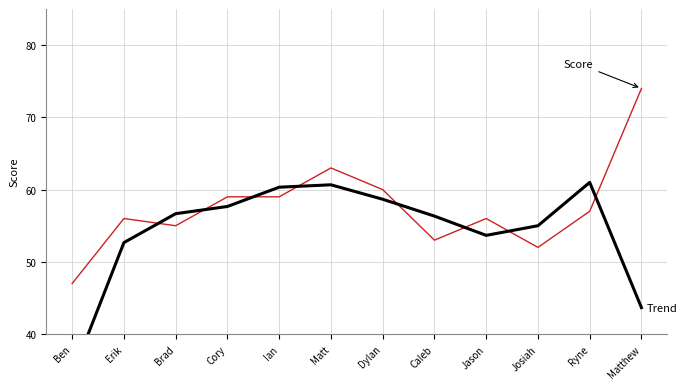

How many lines are shown in the chart?

2